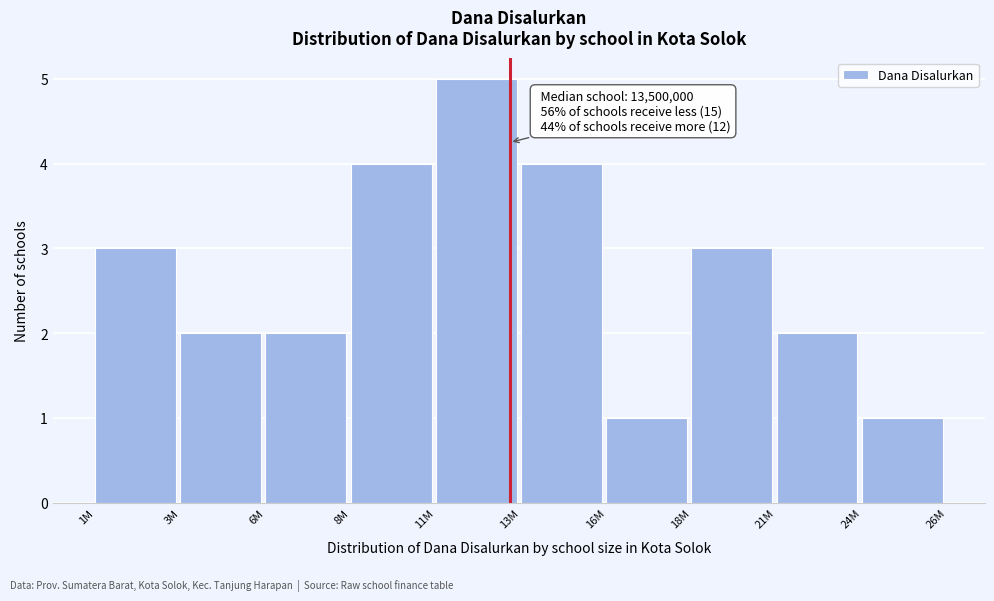

Reading right to left, transcribe all the data shown in this chart.

24M=1	21M=2	18M=3	16M=1	13M=4	11M=5	8M=4	6M=2	3M=2	1M=3